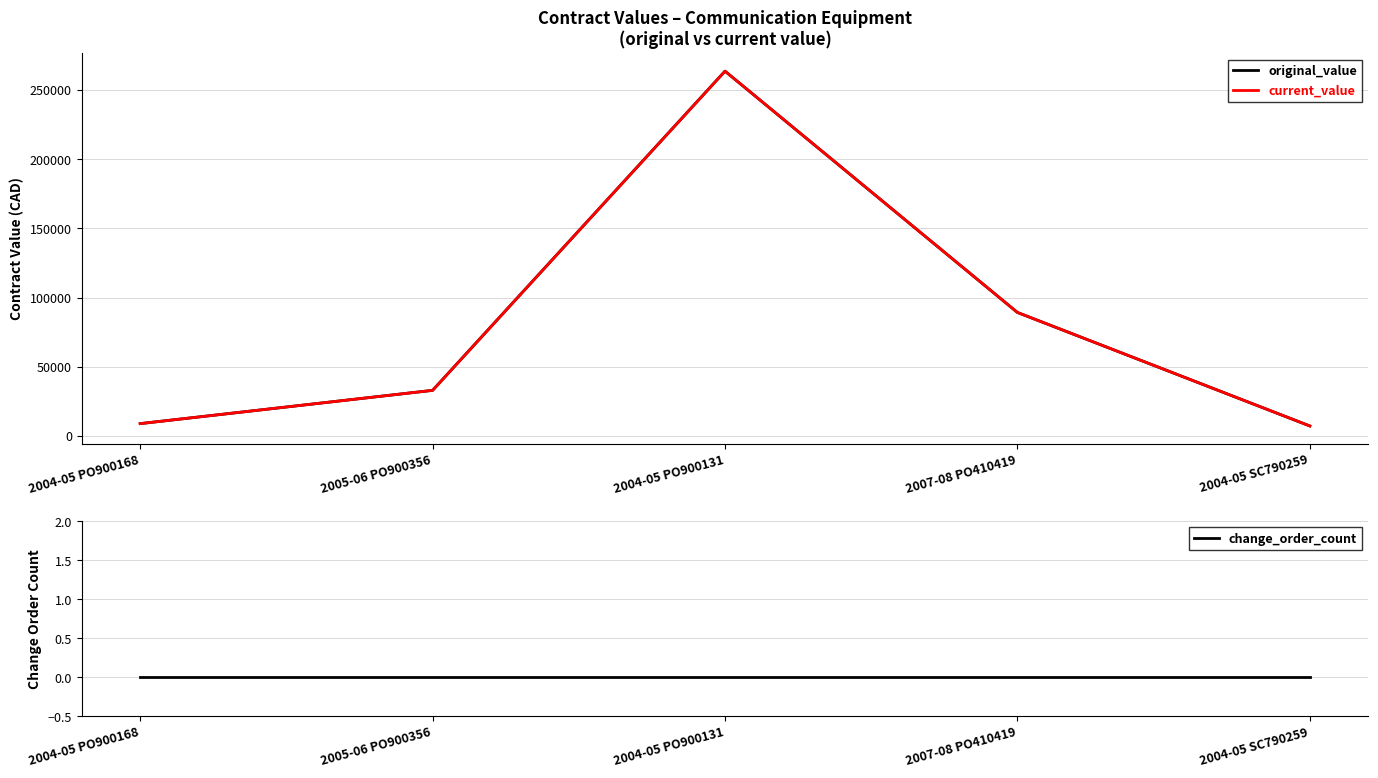

At which label does current_value first exceed 33000?

2004-05 PO900131